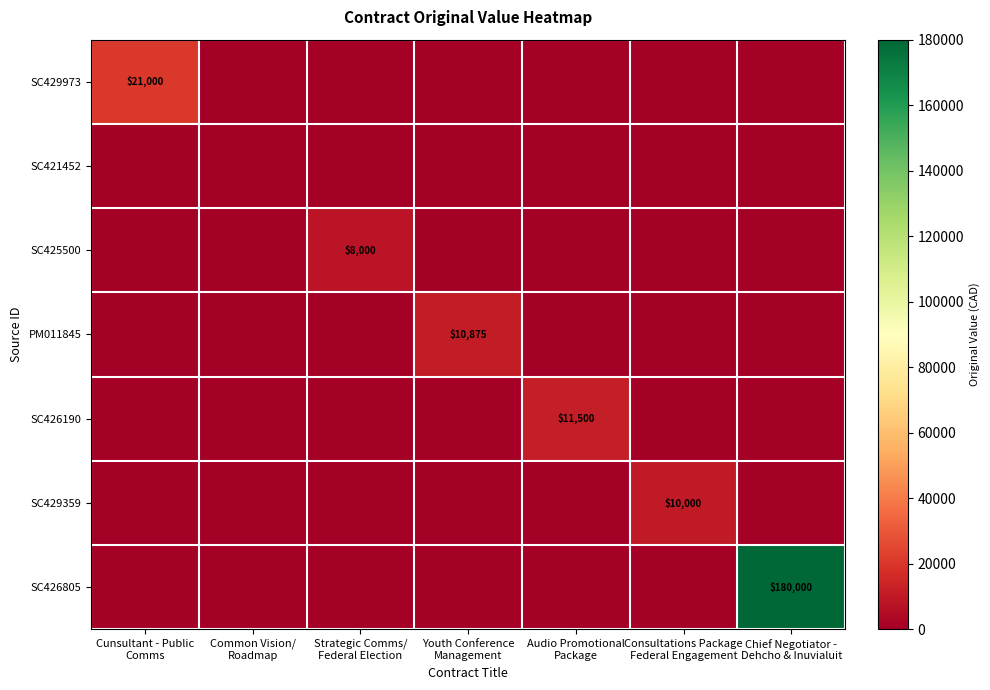

What is the difference between the maximum and second lowest values in the SC426805 series?

180000